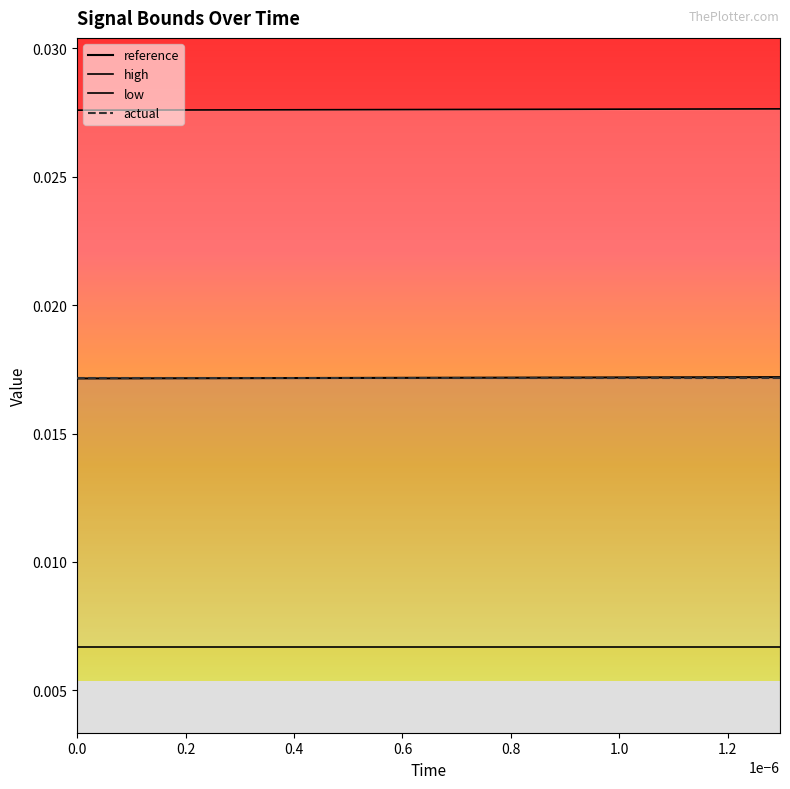

What are all the series names shown in the legend?

reference, high, low, actual